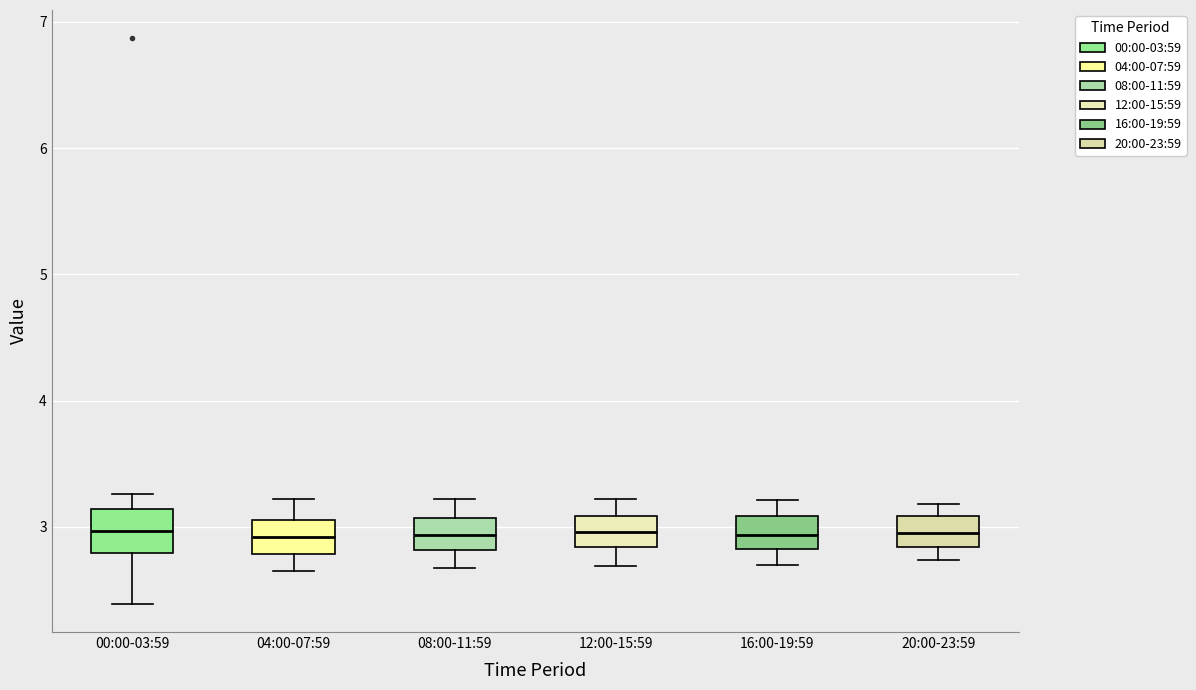

Where does the upper whisker of the box for 12:00-15:59 end on the y-axis? The values are not printed on the chart, so give them approximately, as read against the axis.

3.2